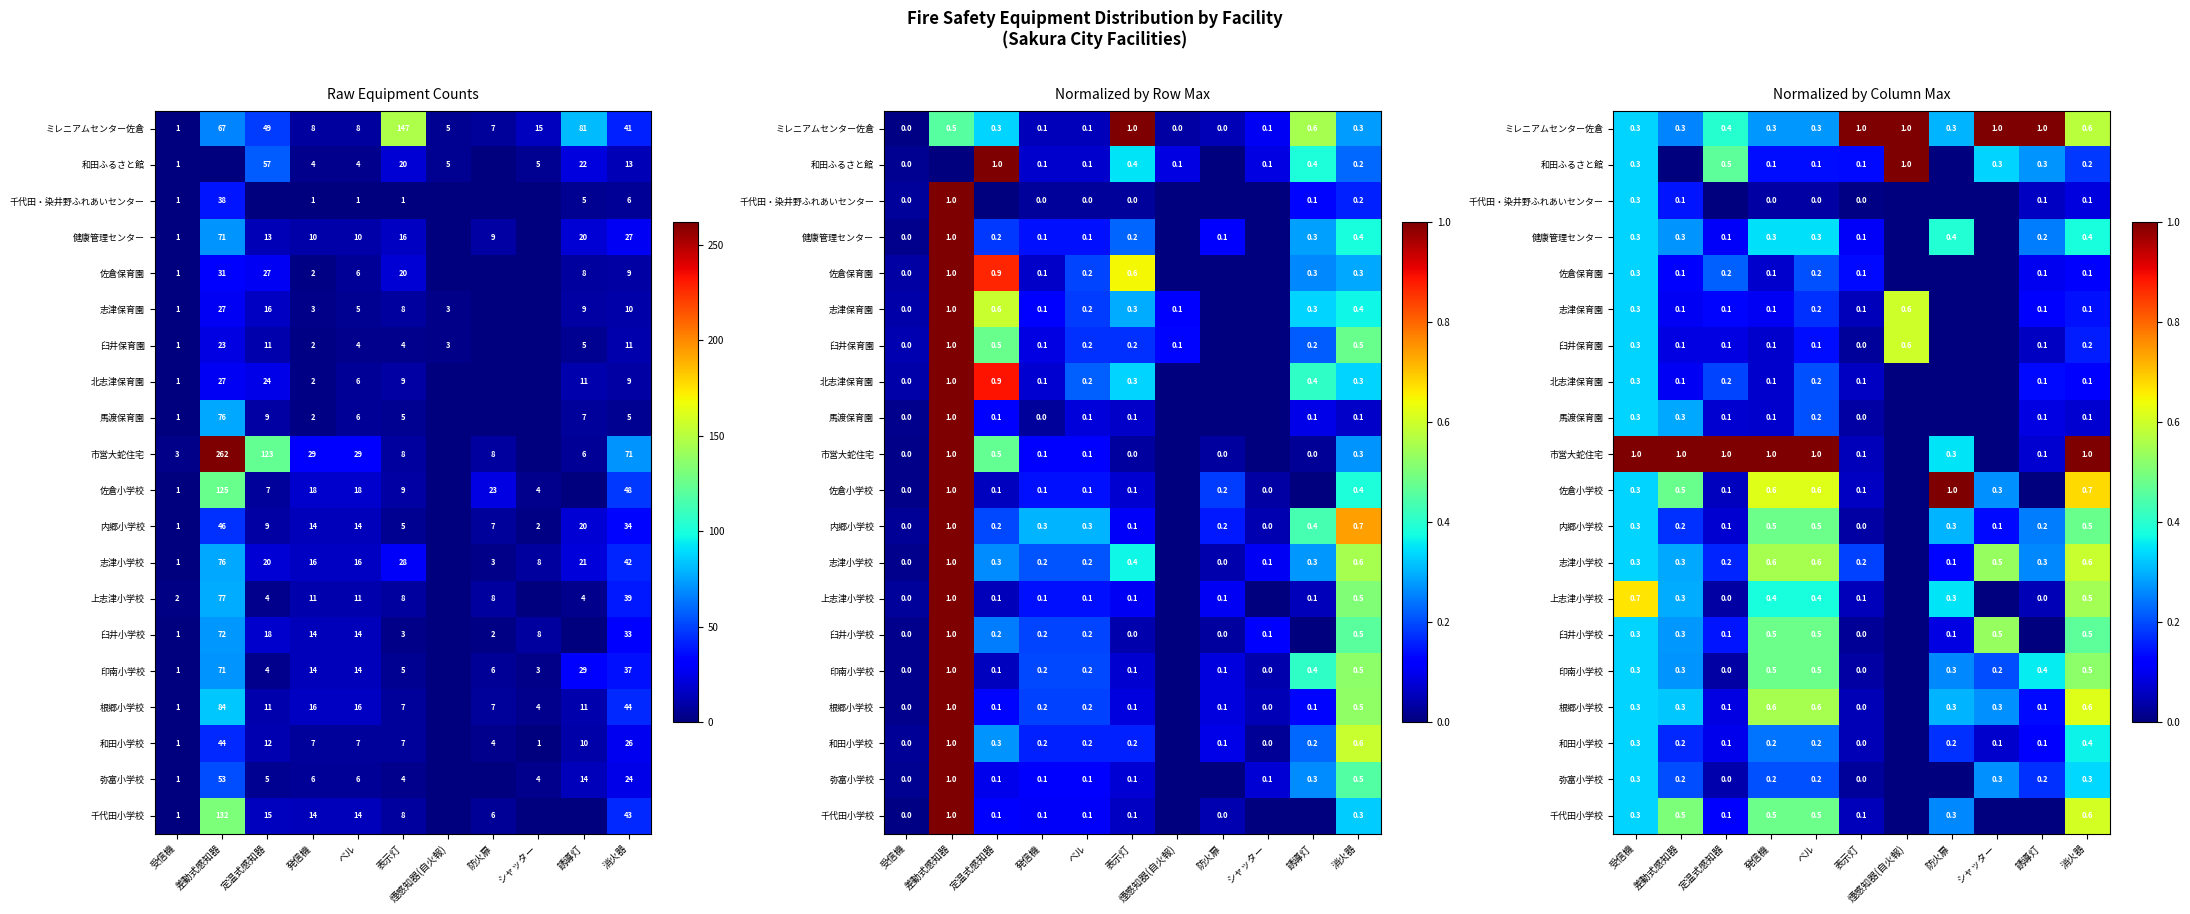

What is the greatest value displayed?

1.0